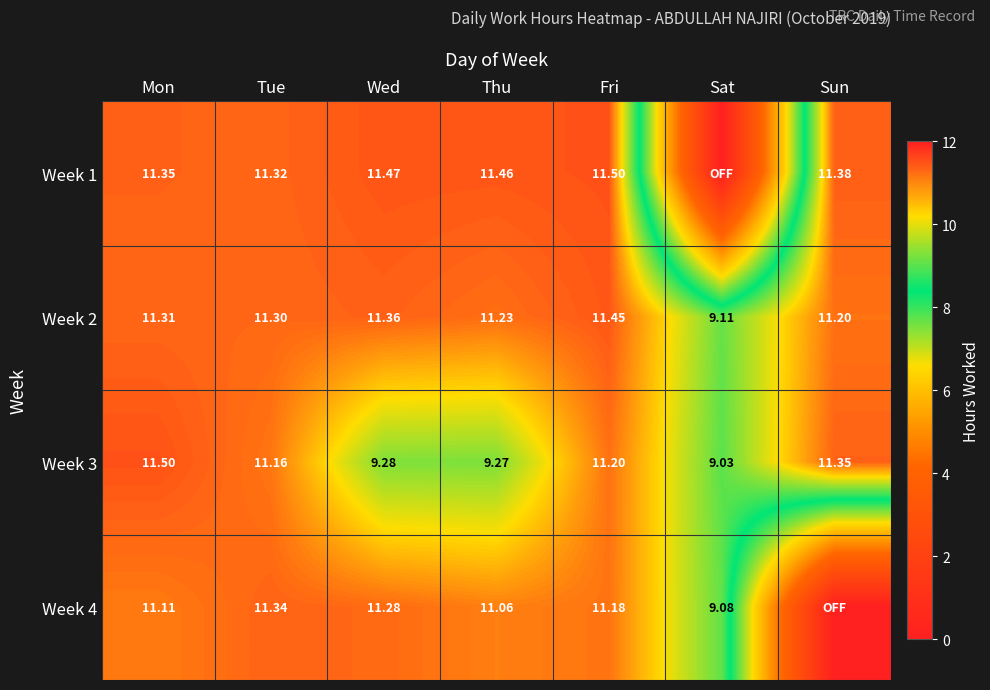

What is the sum of all Week 2 values?

77.0